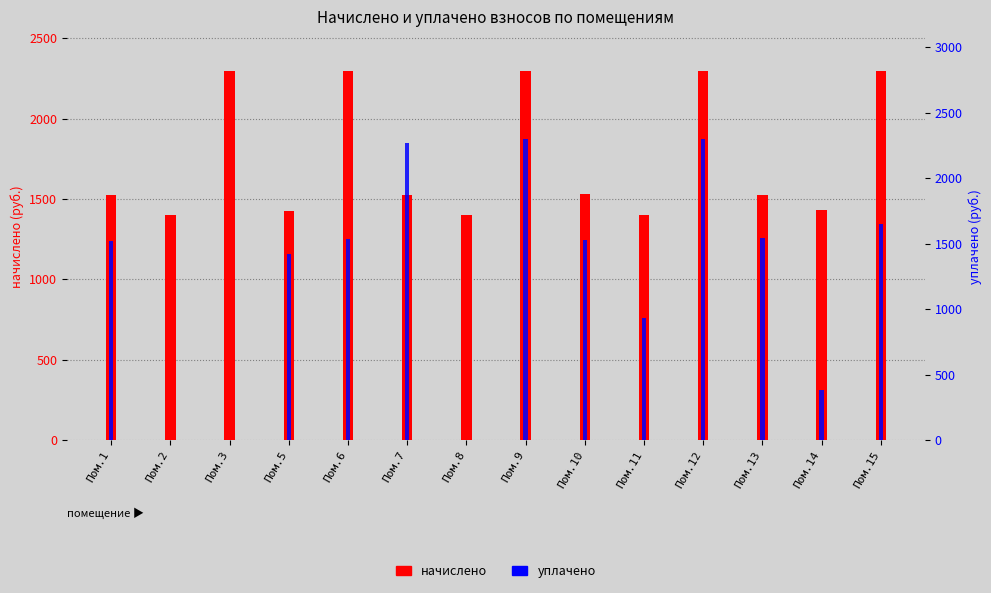

Rank the categories by начислено value from lowest to highest.

Пом.2, Пом.8, Пом.11, Пом.5, Пом.14, Пом.1, Пом.7, Пом.13, Пом.10, Пом.3, Пом.6, Пом.9, Пом.12, Пом.15